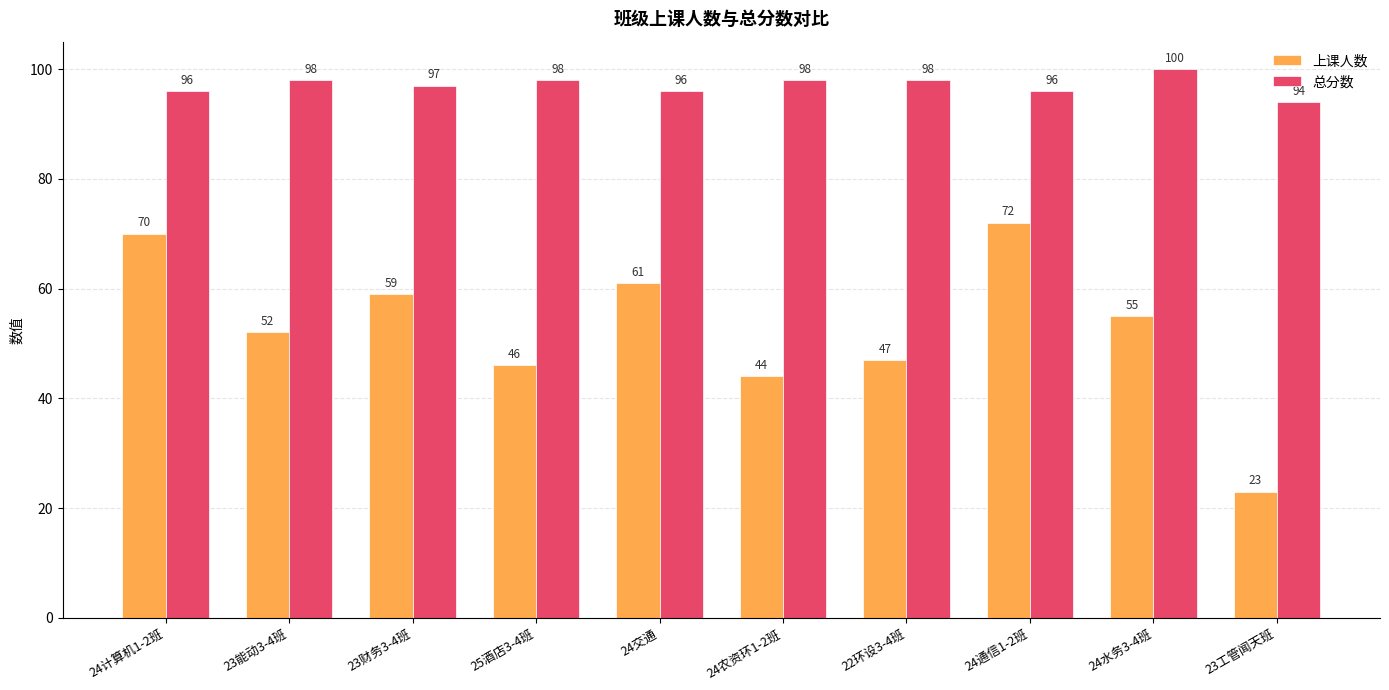

At 23工管闻天班, list the series in order from largest to smallest.

总分数, 上课人数